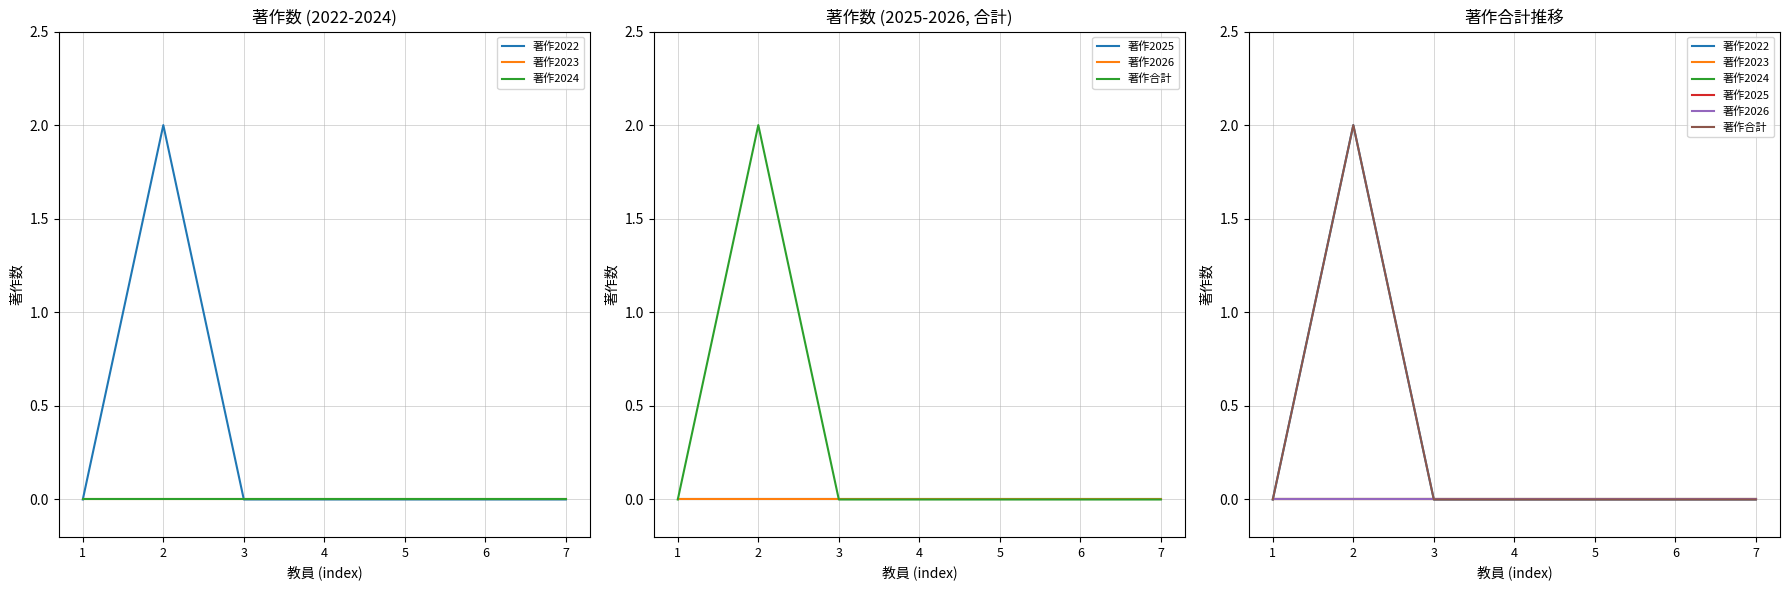

Is the value of 著作合計 at 3 greater than the value of 著作2025 at 6?

No